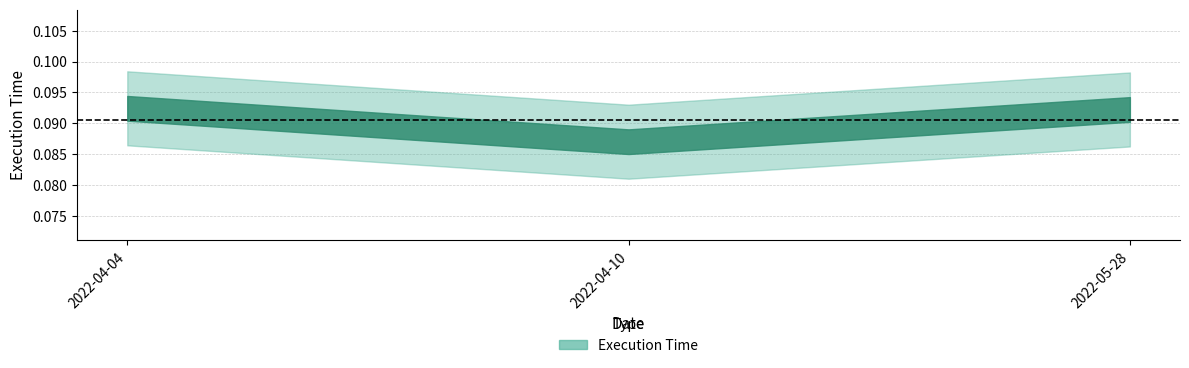

Which label corresponds to the largest value in the chart?

2022-04-04